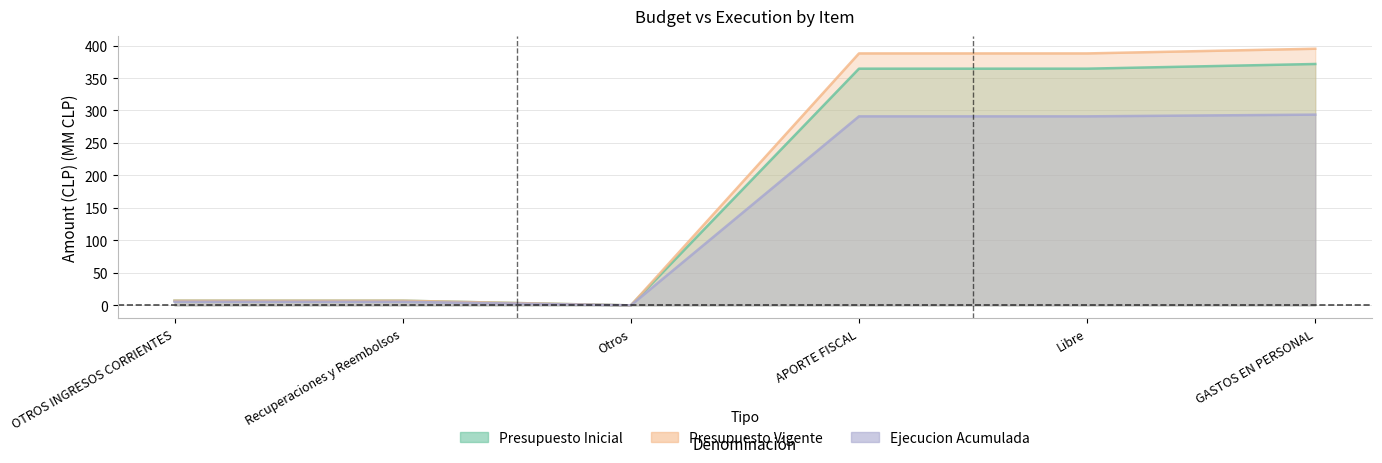

What are all the series names shown in the legend?

Presupuesto Inicial, Presupuesto Vigente, Ejecucion Acumulada